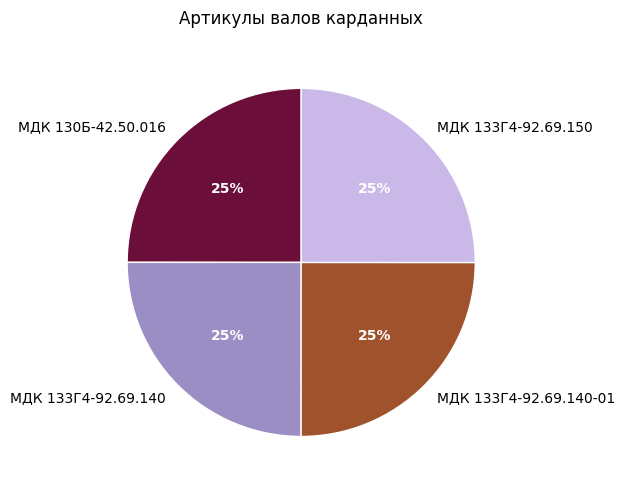

The МДК 133Г4-92.69.140 slice represents 33% of the pie. True or false?

False